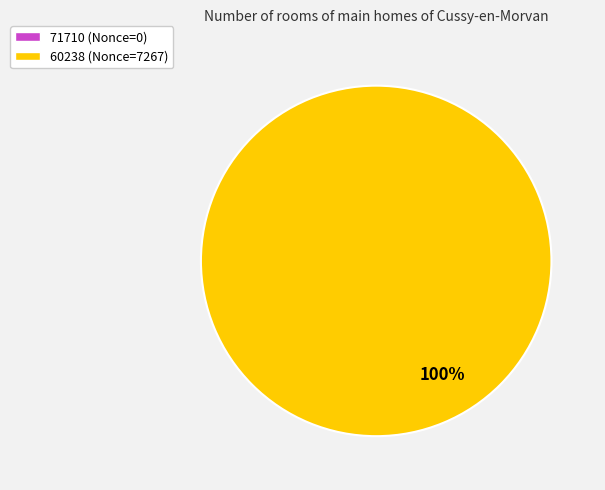

Does 71710 represent more than half of the total?

No